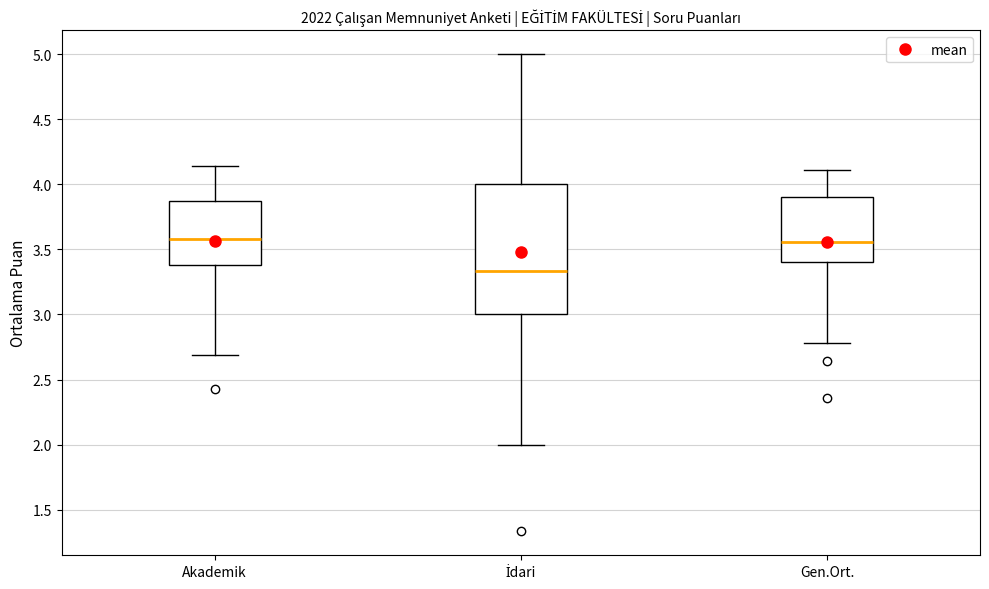

Which box is the tallest, from its lower edge to its upper edge?

İdari